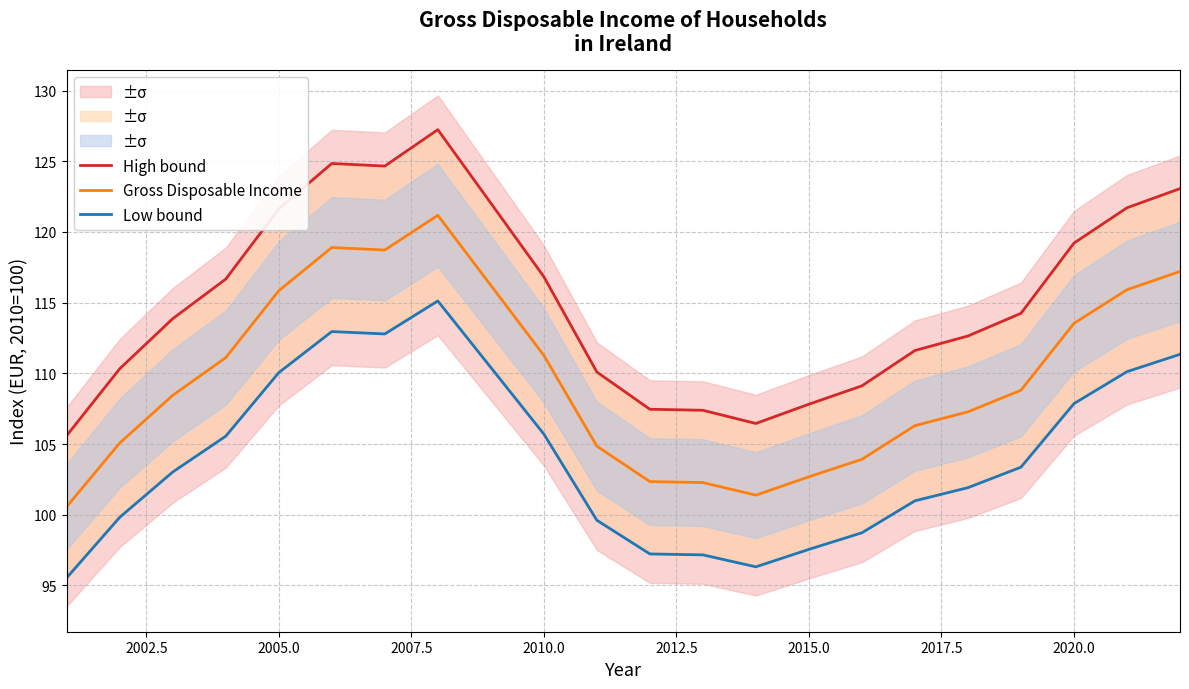

At 2020.0, list the series in order from largest to smallest.

High bound, Gross Disposable Income, Low bound